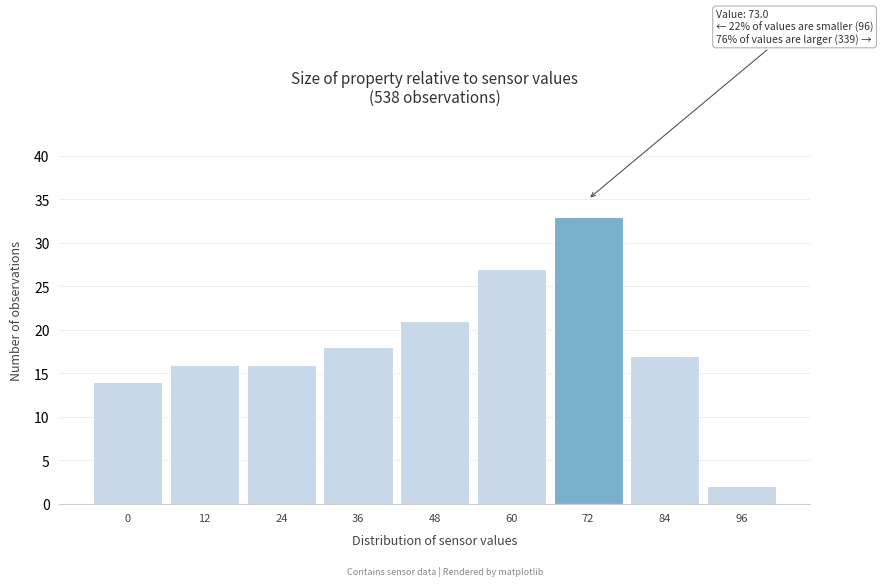

Reading left to right, list all the values displayed in this chart.

0=14	12=16	24=16	36=18	48=21	60=27	72=33	84=17	96=2